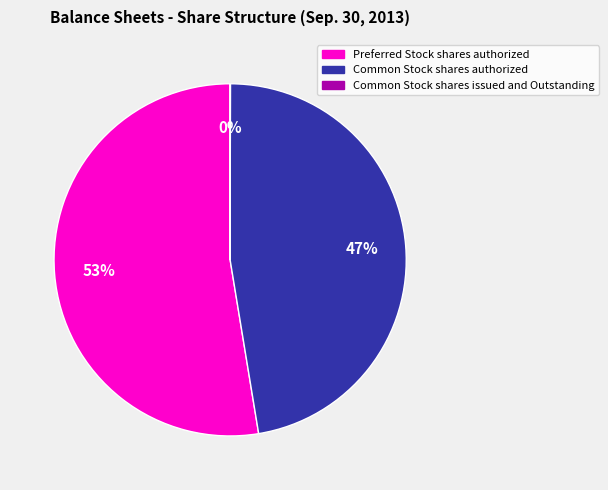

Is it true that Preferred Stock shares authorized is 64% of the pie?

False